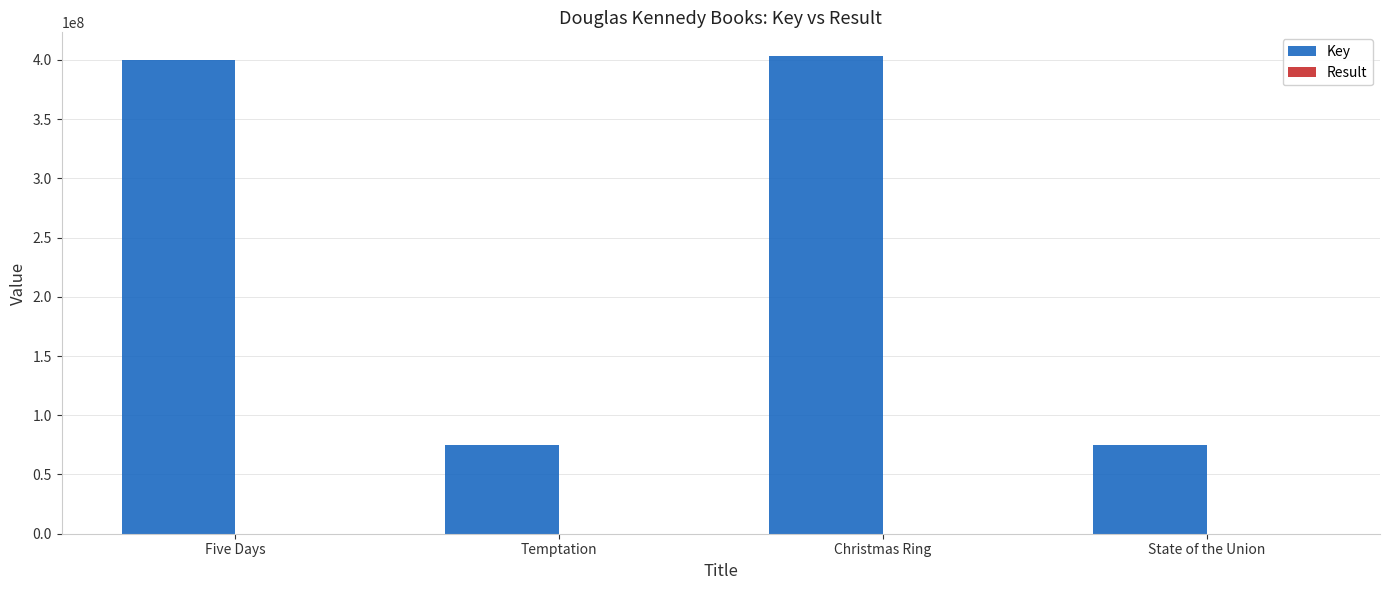

At which label is Key closest to 238896676?

Five Days